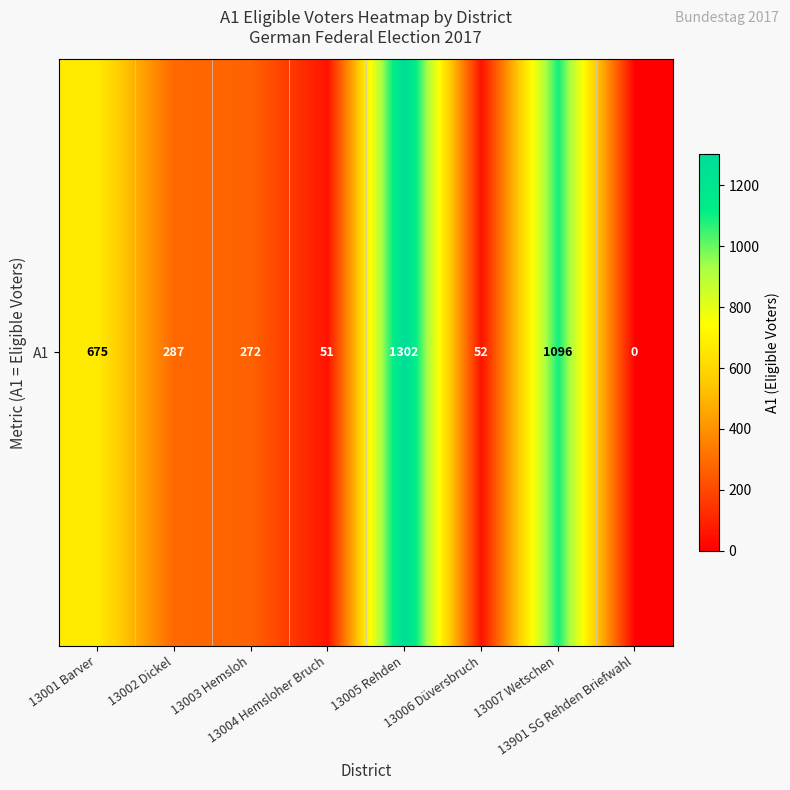

Rank the categories by value from highest to lowest.

13005 Rehden, 13007 Wetschen, 13001 Barver, 13002 Dickel, 13003 Hemsloh, 13006 Düversbruch, 13004 Hemsloher Bruch, 13901 SG Rehden Briefwahl